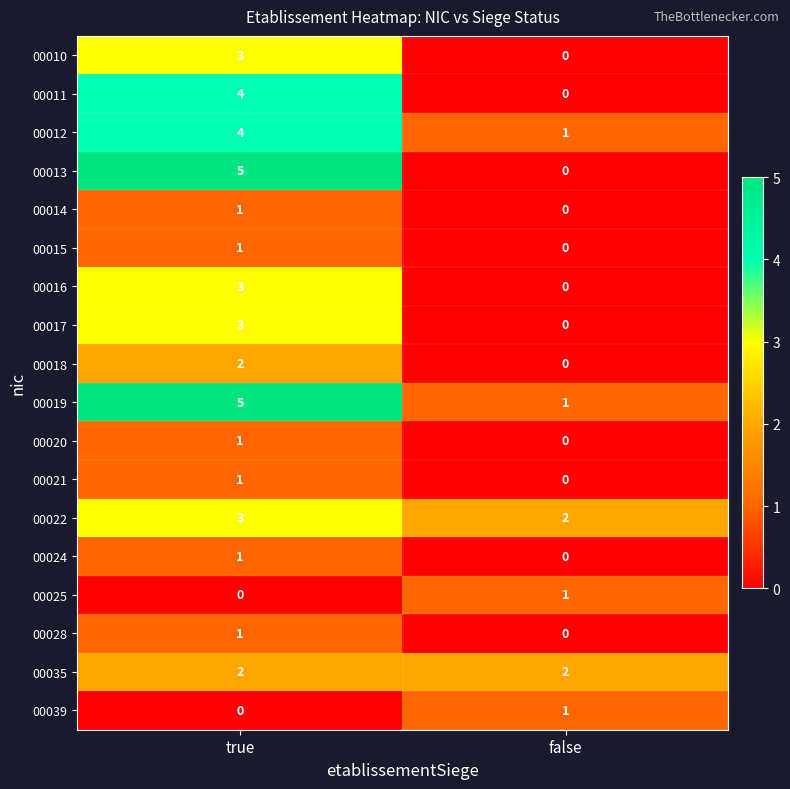

Rank the categories by 00015 value from highest to lowest.

true, false